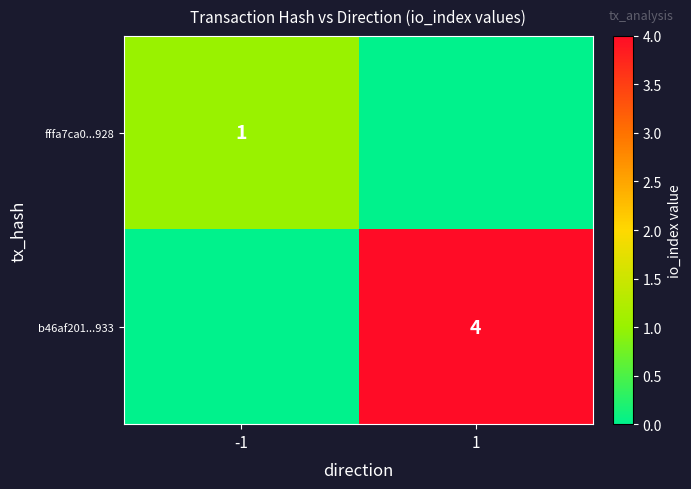

Between 1 and -1, which is larger?

-1